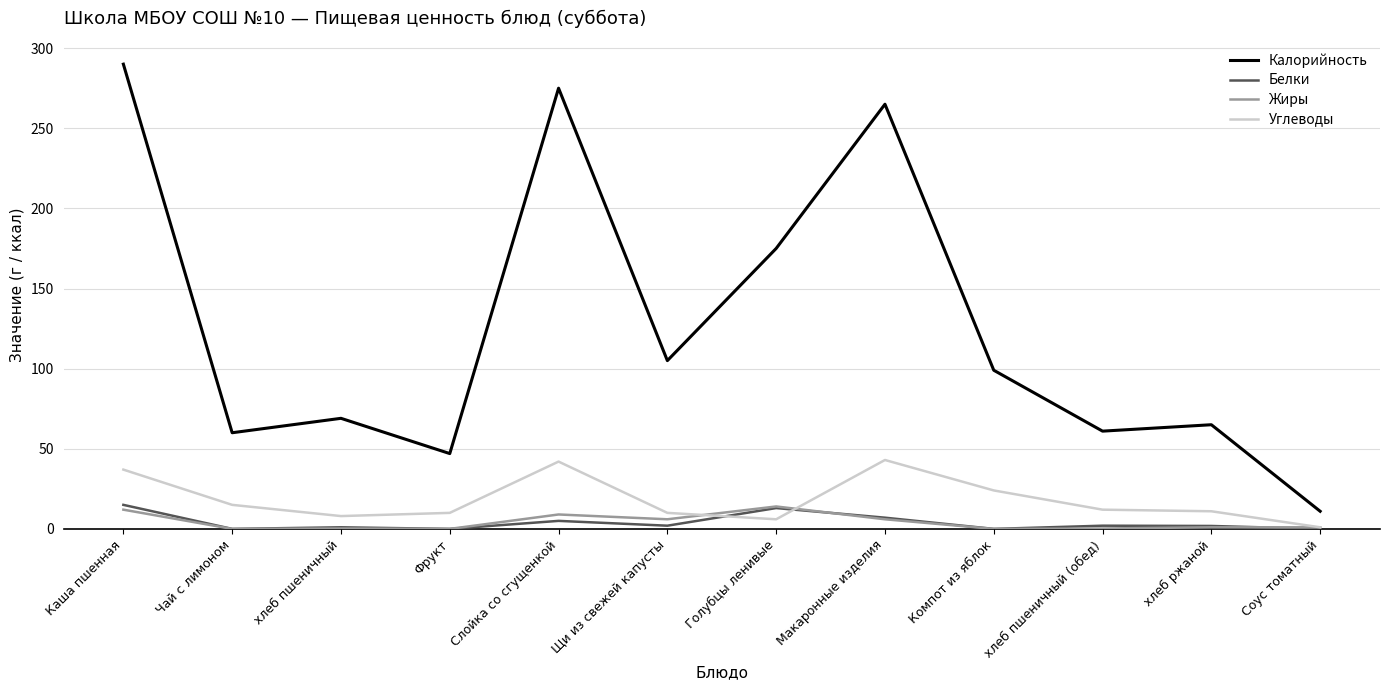

Which series has the largest total across all categories?

Калорийность